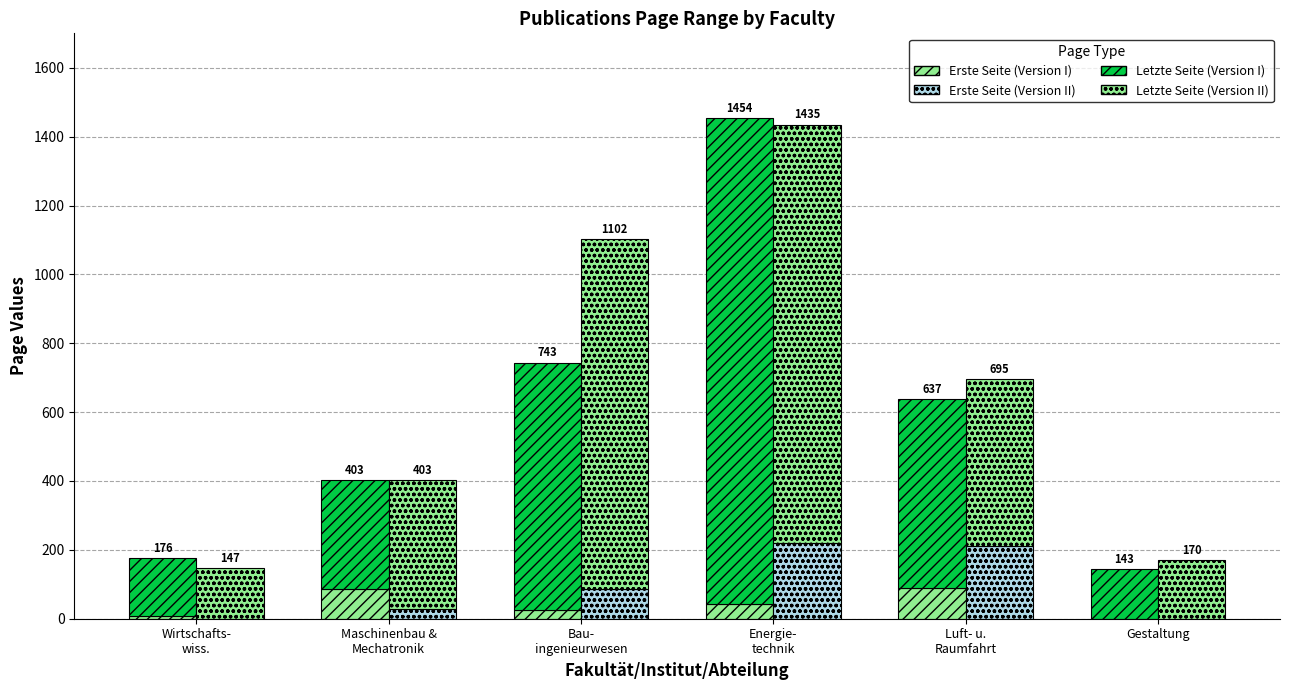

What is the difference between the highest and lowest values at Bau-
ingenieurwesen?

992